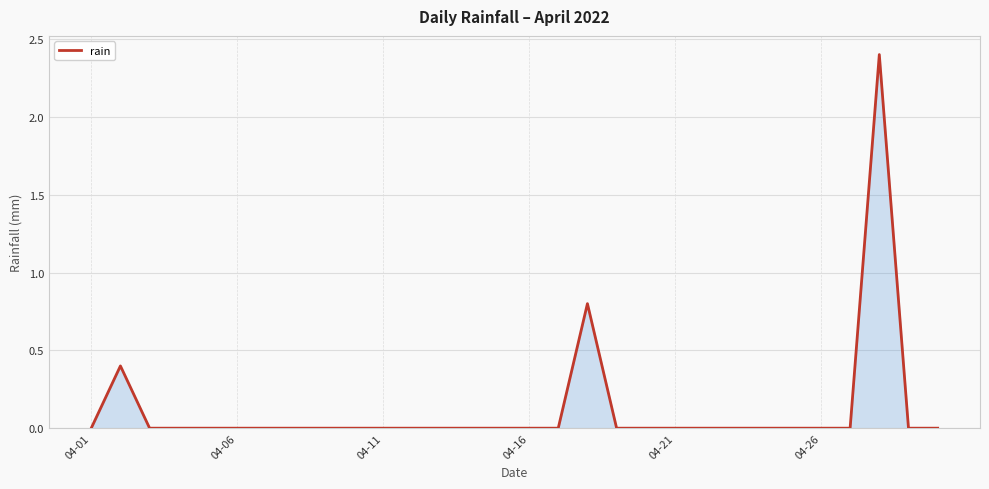

What is the difference between the maximum and minimum values?

2.4